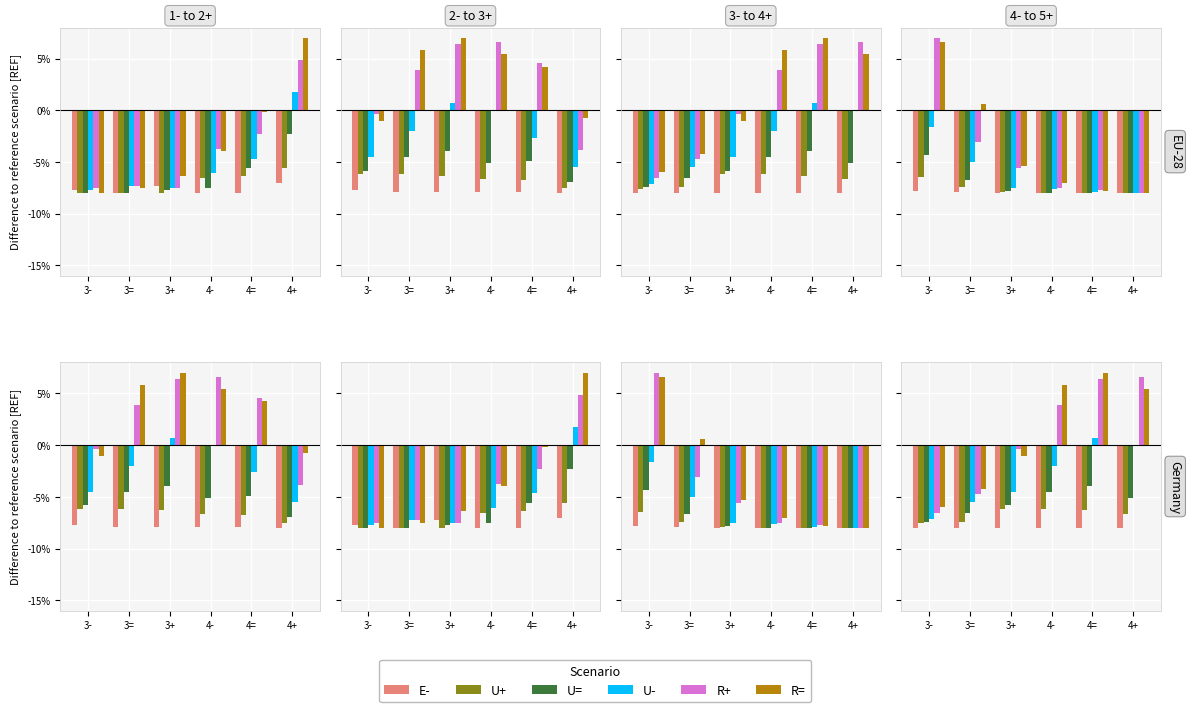

What are all the series names shown in the legend?

E-, U+, U=, U-, R+, R=